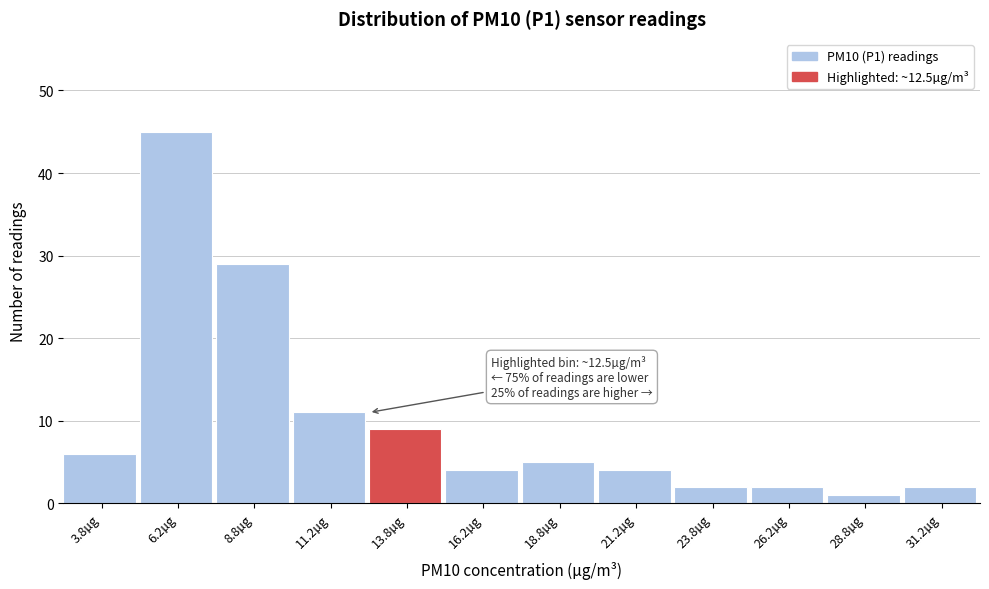

Over which range of the x-axis is the bar tallest?

5.0 to 7.5